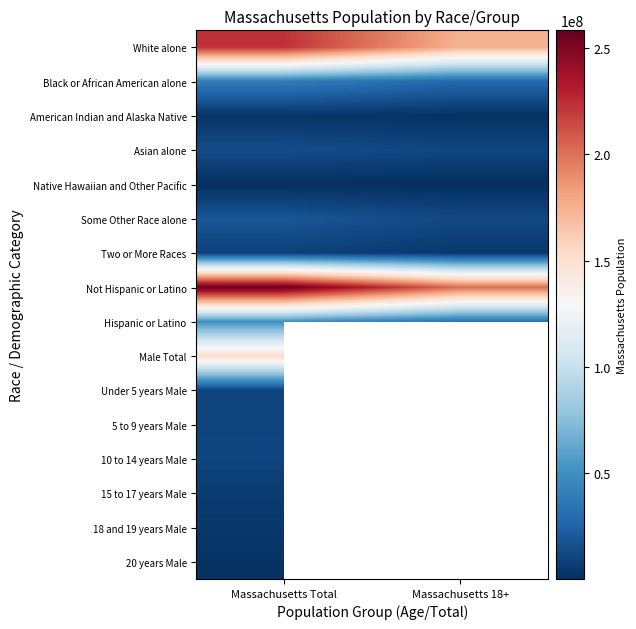

True or false: Two or More Races has a value of 14023820.3 at Massachusetts Total.

False